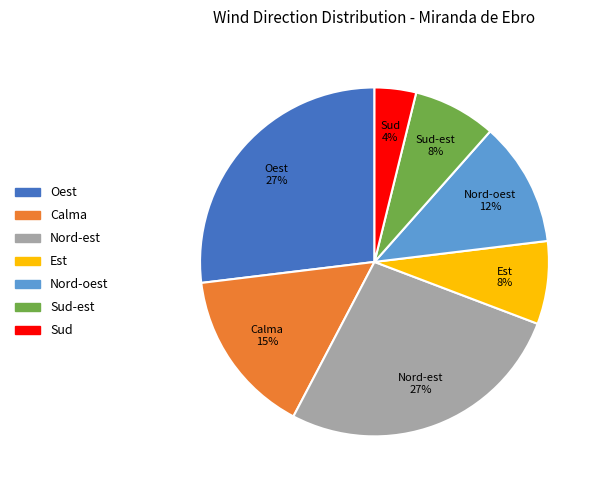

Is there any slice that represents more than half of the pie?

No